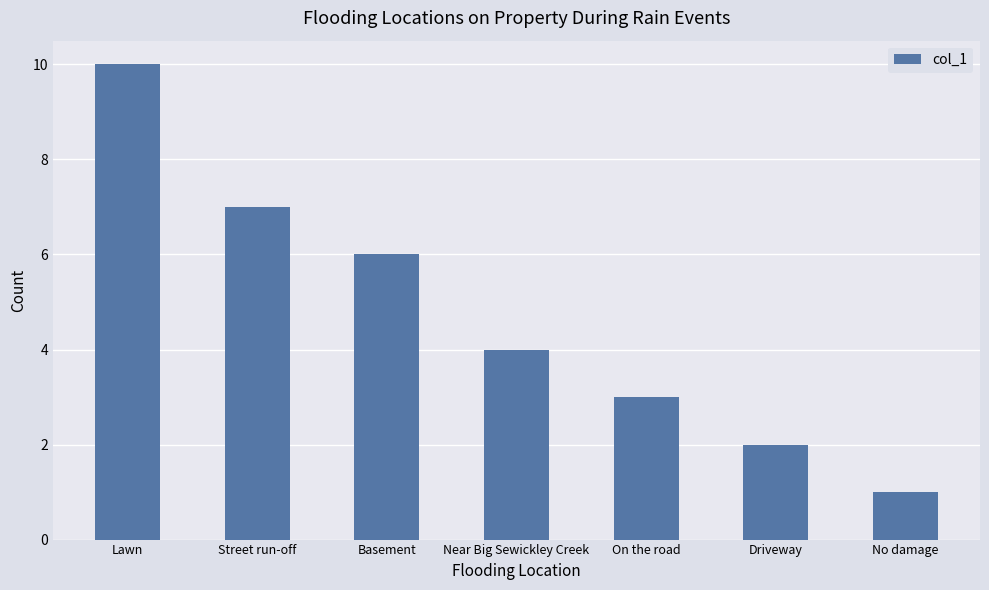

What is the change in value from Lawn to Near Big Sewickley Creek?

-6